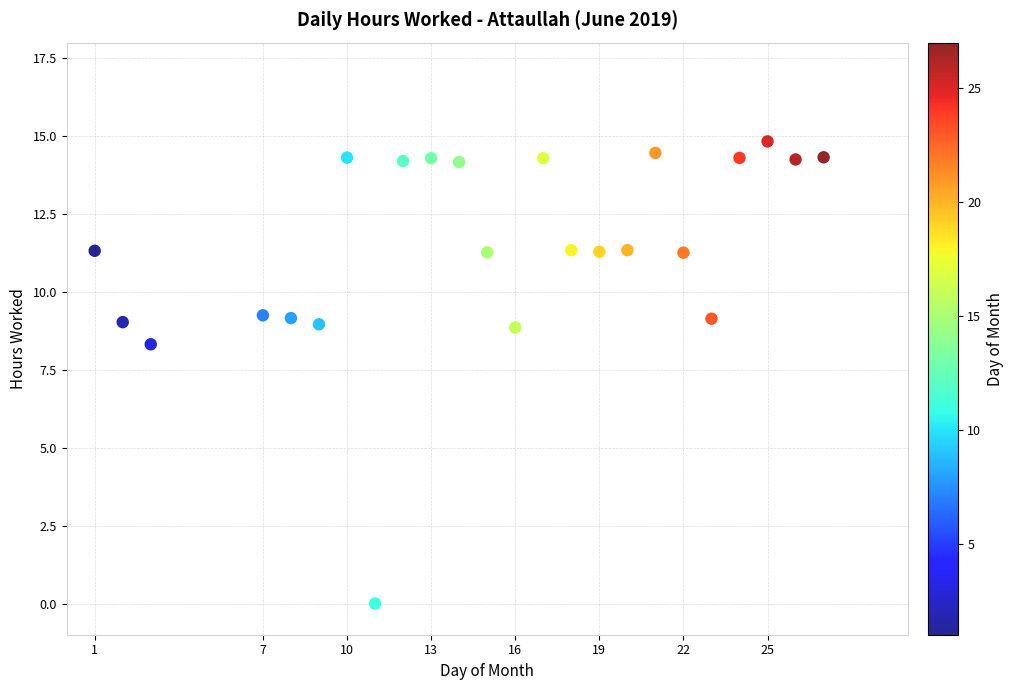

What is the range of Y values (max minus min)?

14.8